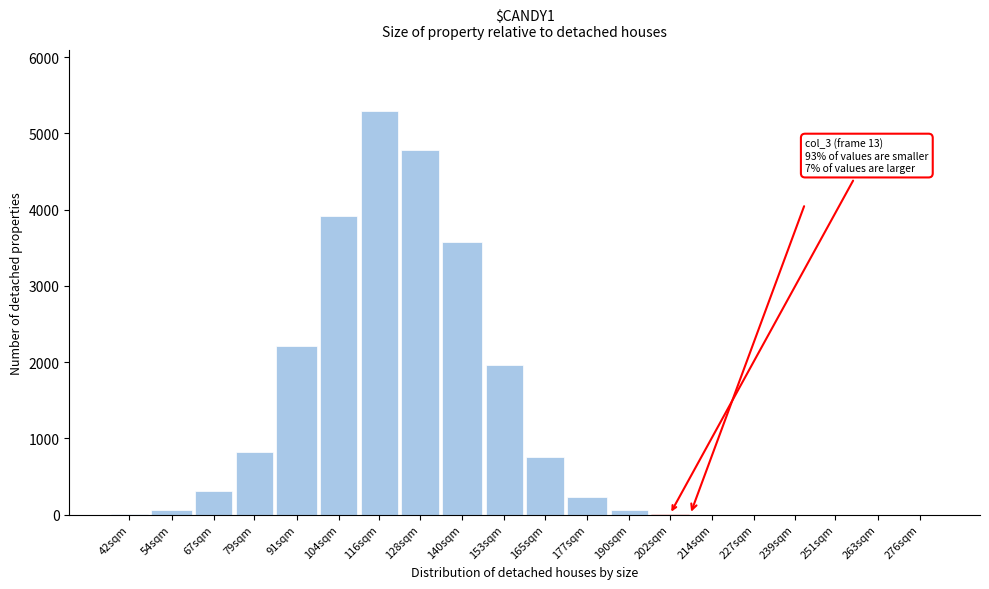

What is the change in value from 79sqm to 239sqm?

-820